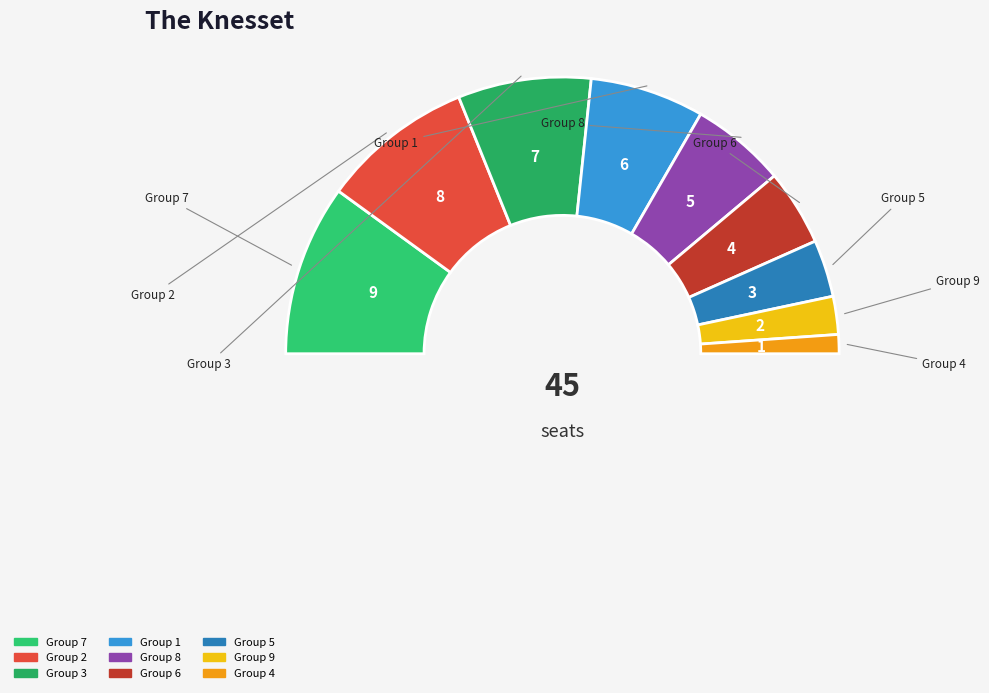

How many segments does this pie chart have?

9